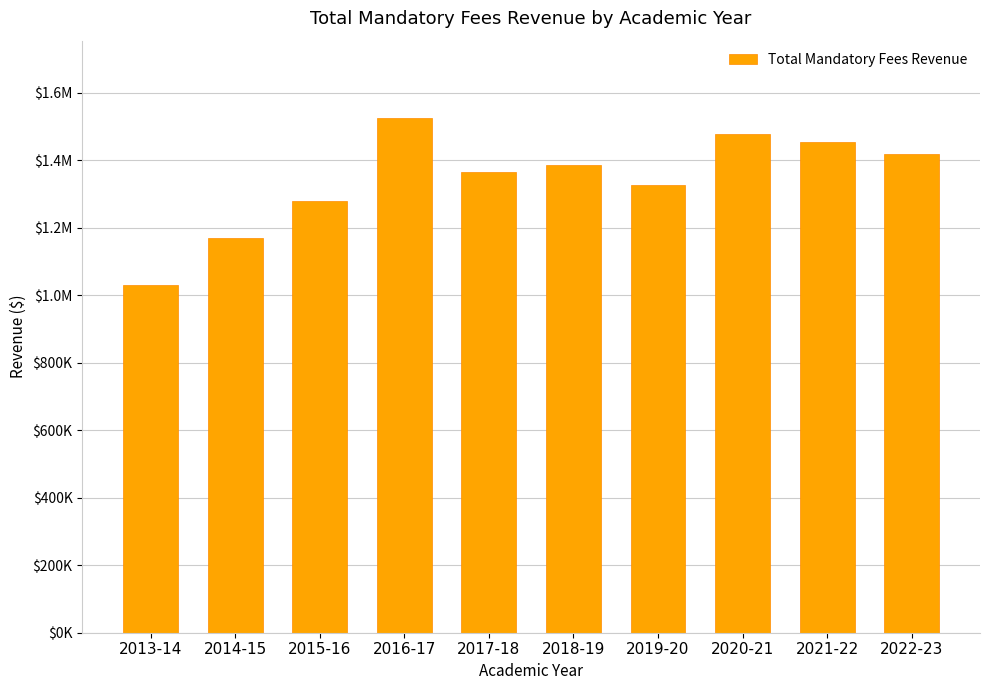

True or false: the data shows 2151095.1 at 2017-18.

False